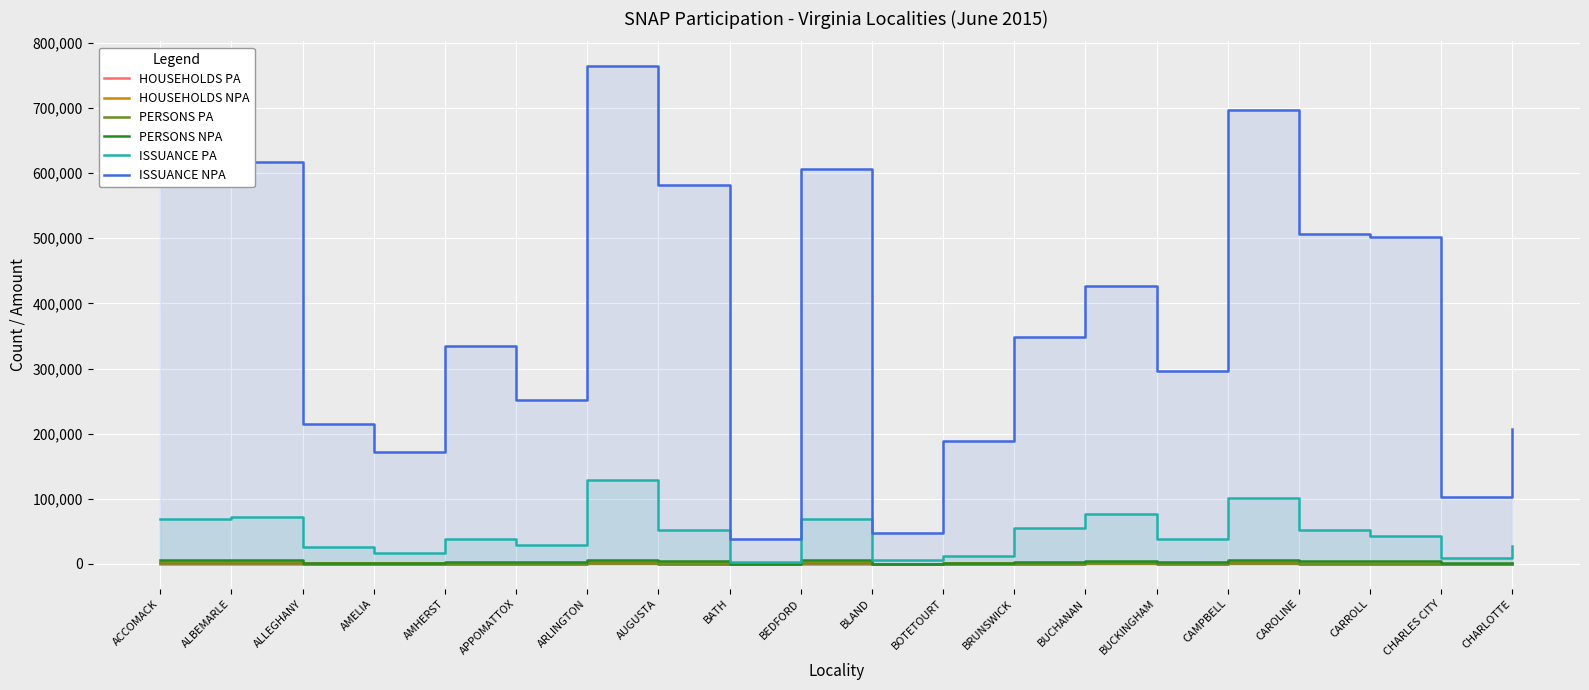

How many lines are shown in the chart?

6